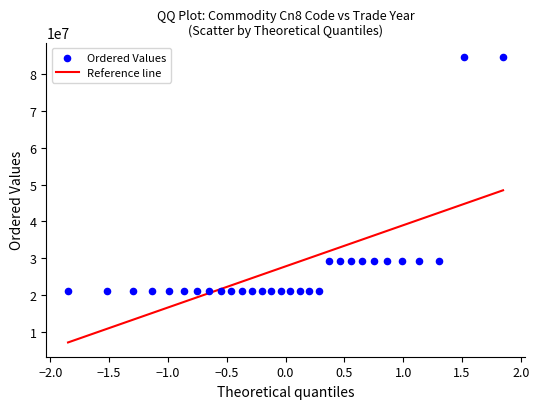

What is the range of Y values (max minus min)?

63645908